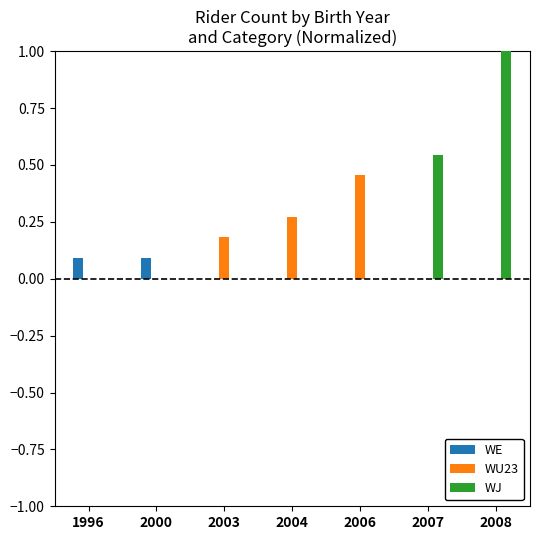

What are all the series names shown in the legend?

WE, WU23, WJ